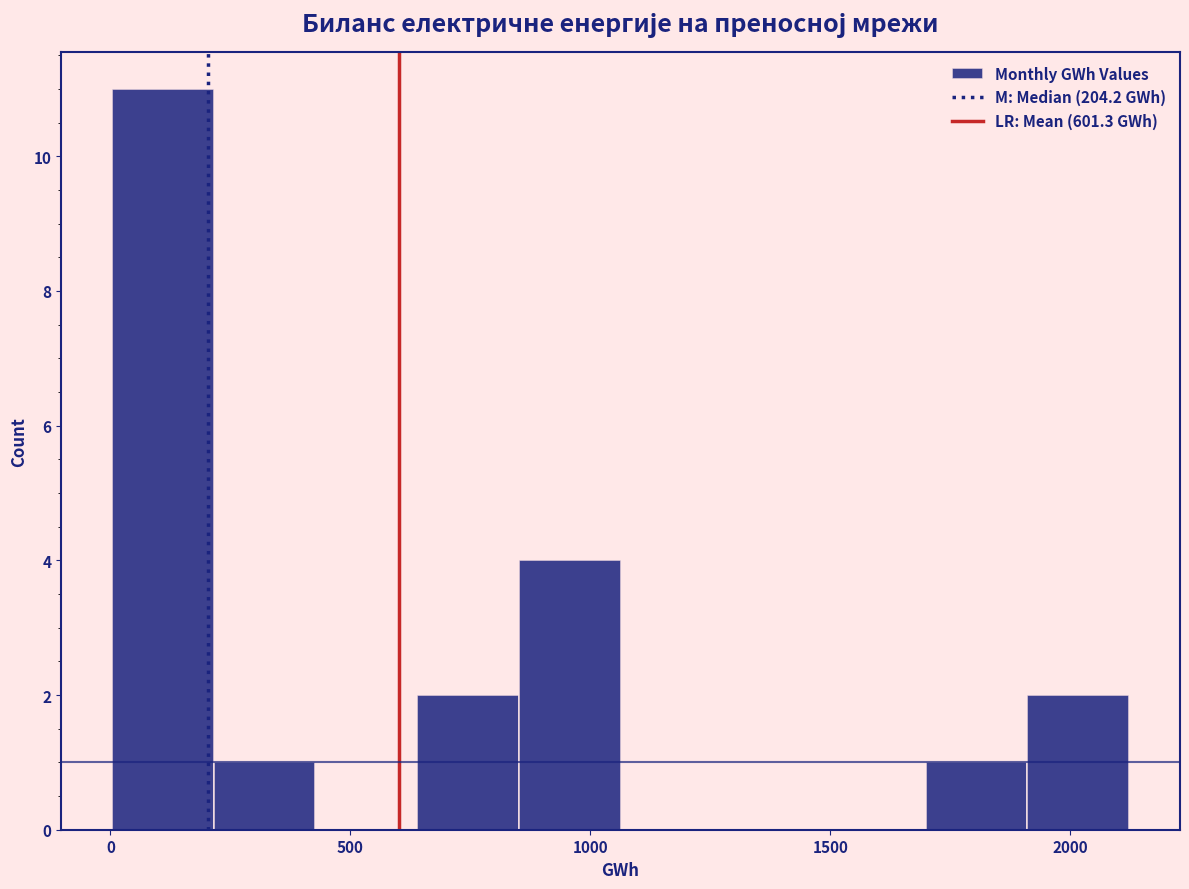

Reading left to right, transcribe this chart: for each bar, give the range it covers on the x-axis and its height. Neither the bar edges nor the heights are printed on the chart, so give them approximately, as read against the axes.

0 to 200: 11
200 to 450: 1
450 to 650: 0
650 to 850: 2
850 to 1050: 4
1050 to 1250: 0
1250 to 1500: 0
1500 to 1700: 0
1700 to 1900: 1
1900 to 2100: 2